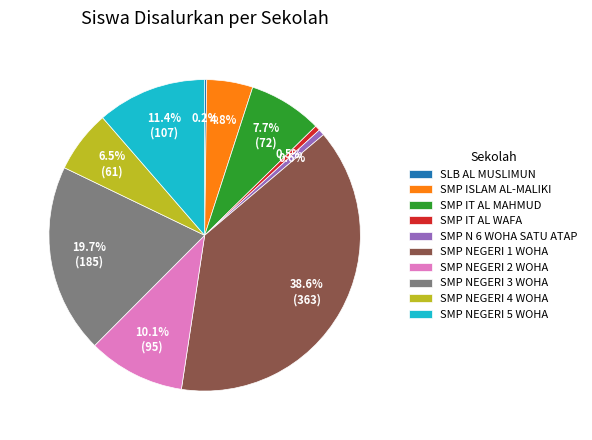

Which category has the biggest portion of the pie?

SMP NEGERI 1 WOHA